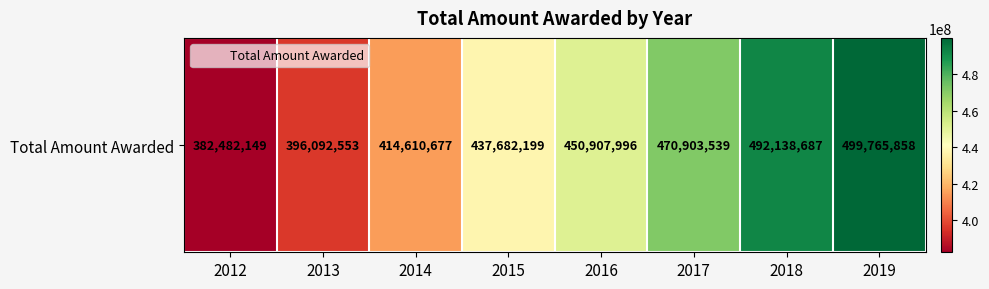

Count the number of categories in the chart.

8